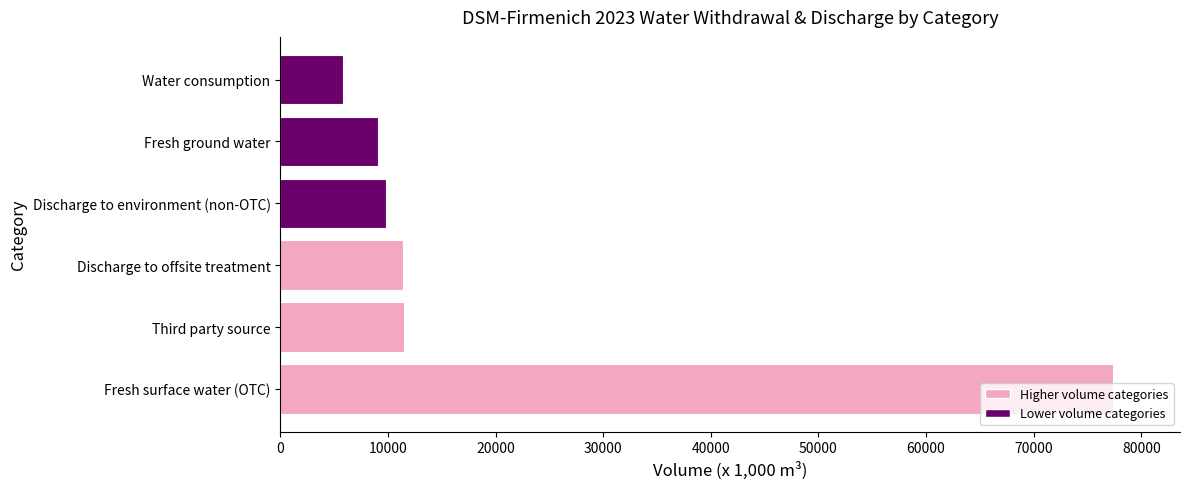

The value at Fresh ground water is 9100. True or false?

True